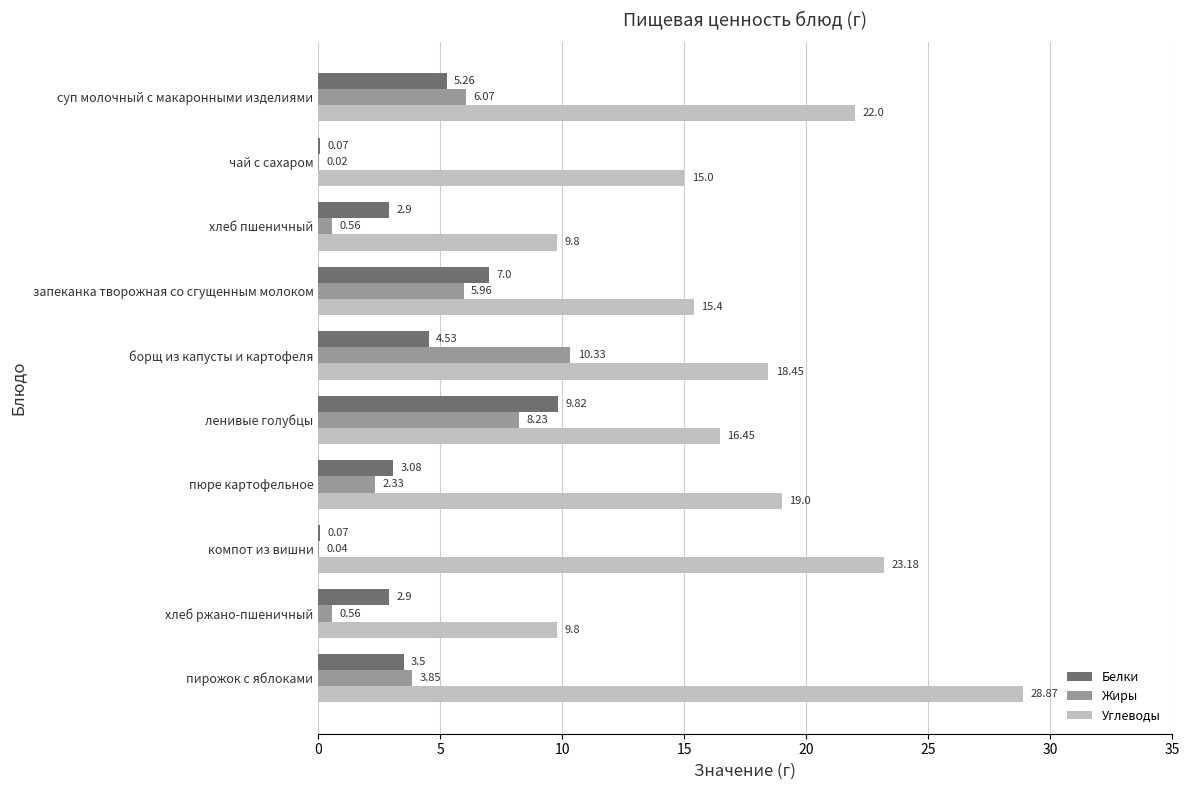

At which category does the chart reach its peak across all series?

пирожок с яблоками